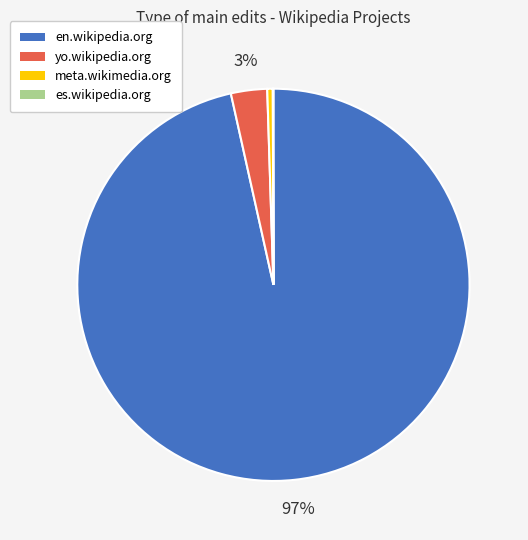

Which category accounts for the majority?

en.wikipedia.org